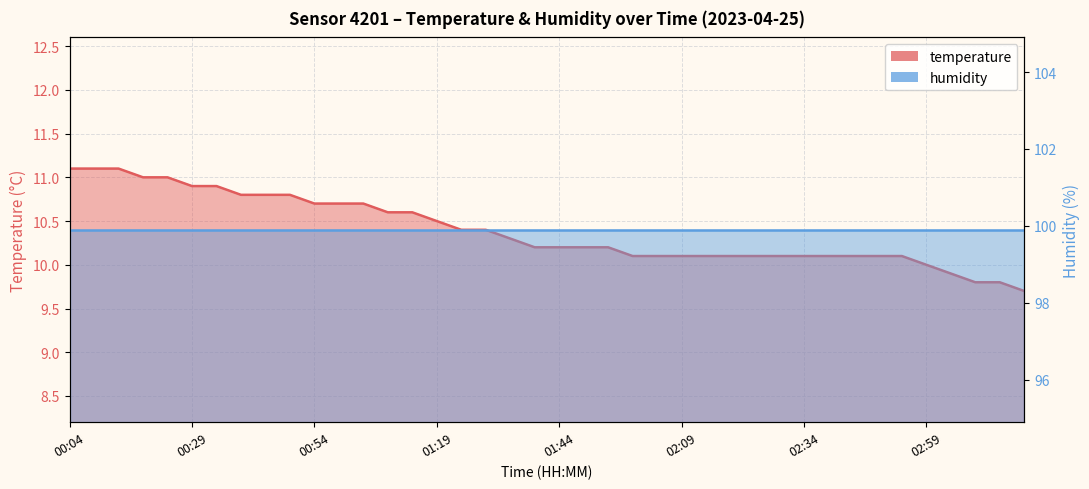

Rank the categories by value from lowest to highest.

03:19, 03:09, 03:14, 03:04, 02:59, 01:59, 02:04, 02:09, 02:14, 02:19, 02:24, 02:29, 02:34, 02:39, 02:44, 02:49, 02:54, 01:39, 01:44, 01:49, 01:54, 01:34, 01:24, 01:29, 01:19, 01:09, 01:14, 00:54, 00:59, 01:04, 00:39, 00:44, 00:49, 00:29, 00:34, 00:19, 00:24, 00:04, 00:09, 00:14